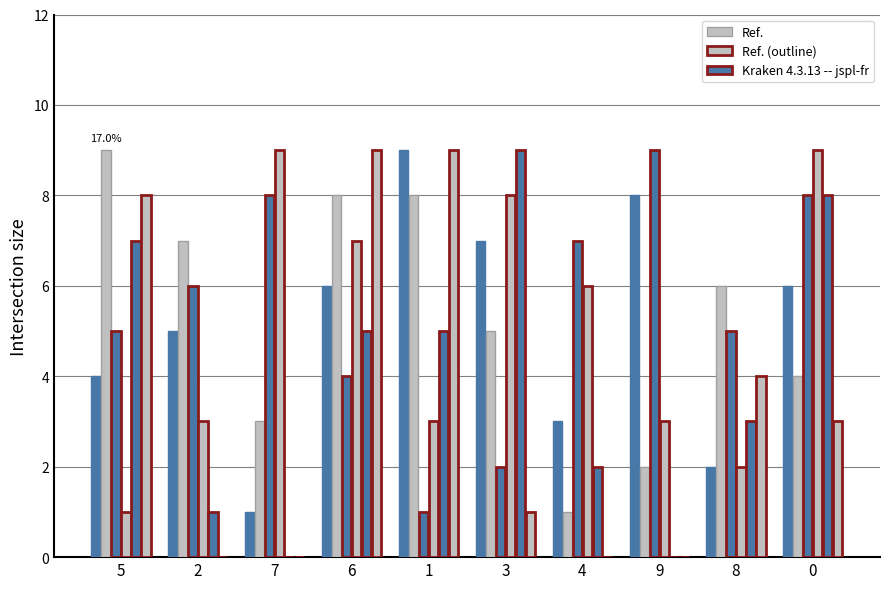

Between 9 and 1, which is larger?

1